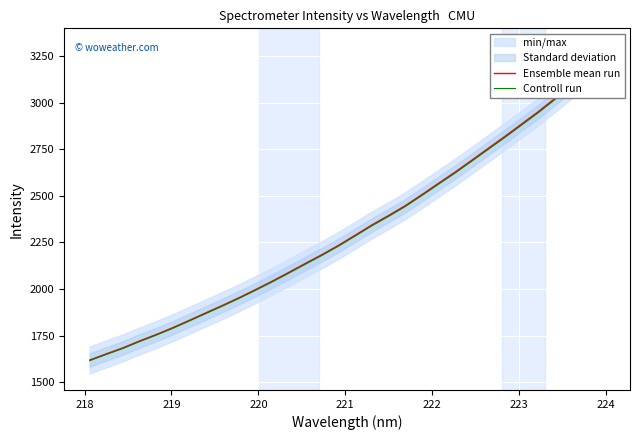

At how many categories does at least one series exceed 3030?

3